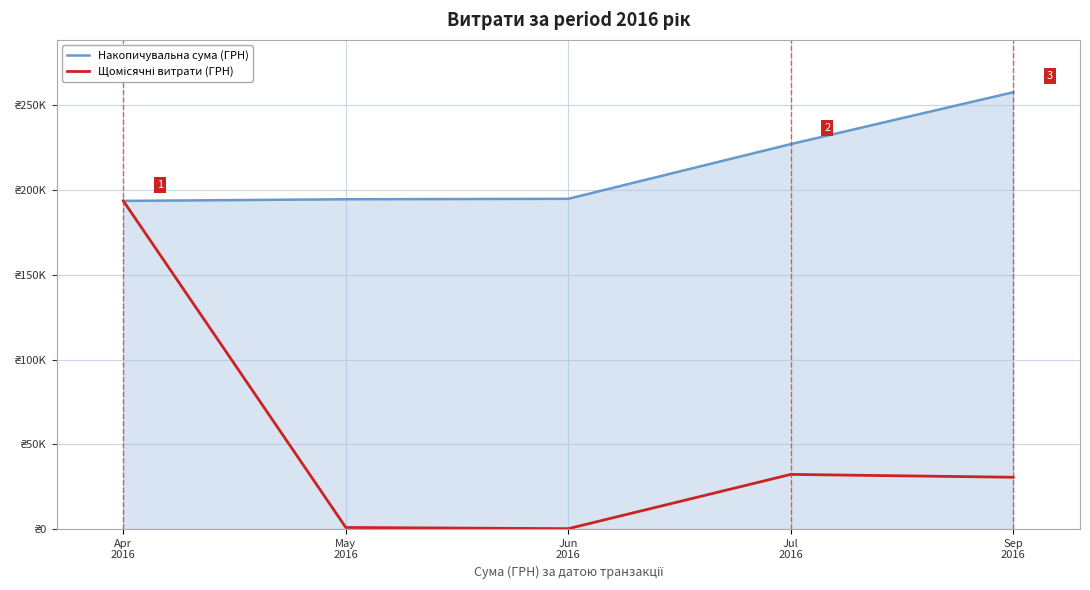

Does the chart have visible grid lines?

Yes